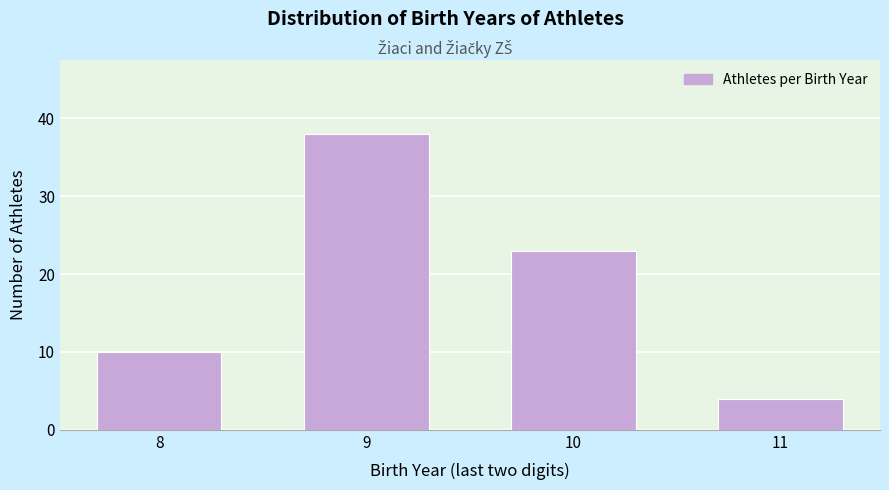

Reading right to left, transcribe all the data shown in this chart.

11=4	10=23	9=38	8=10